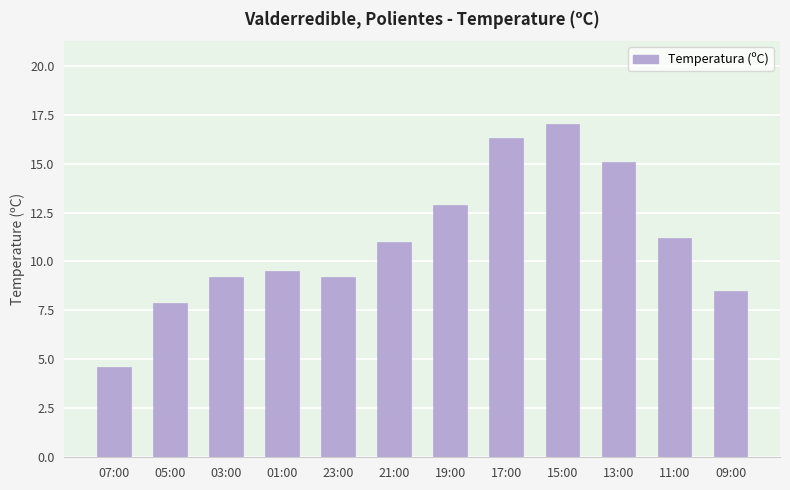

Count the number of categories in the chart.

12